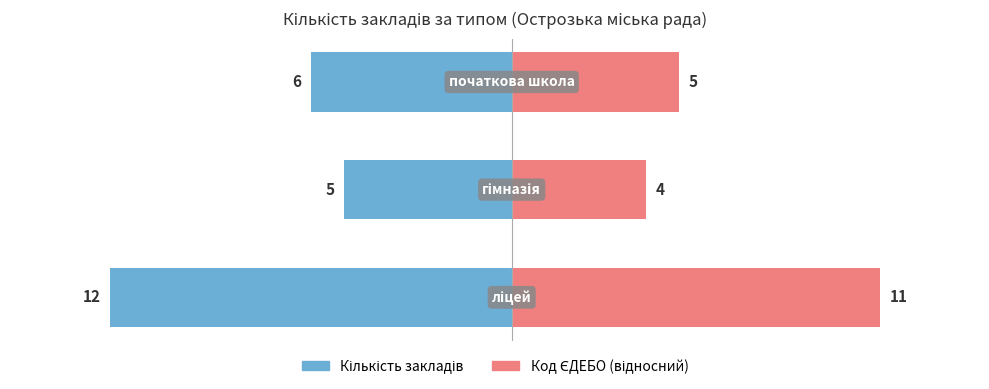

How many bars are there in each group?

2